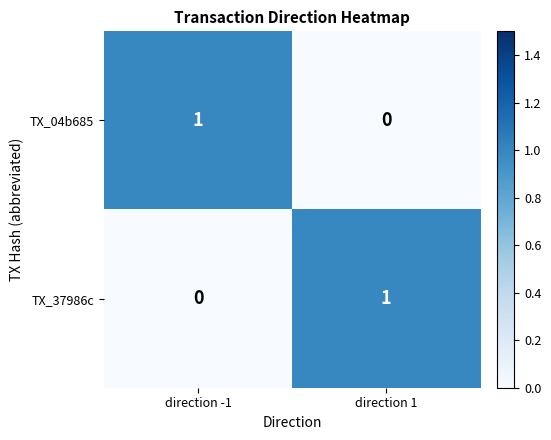

At direction 1, list the series in order from largest to smallest.

TX_37986c, TX_04b685